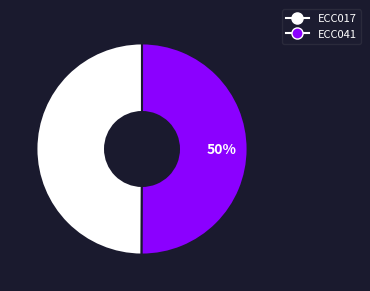

What percentage is the ECC017 slice, to the nearest percent?

50%